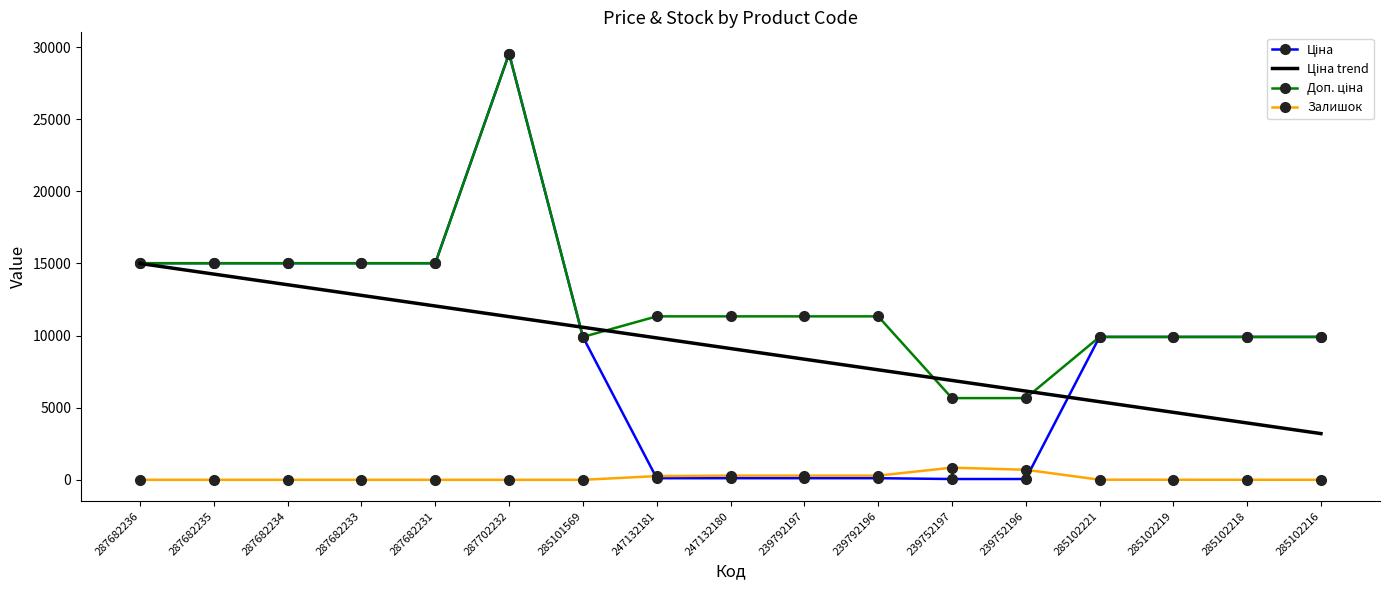

What is the greatest value displayed?

29548.9